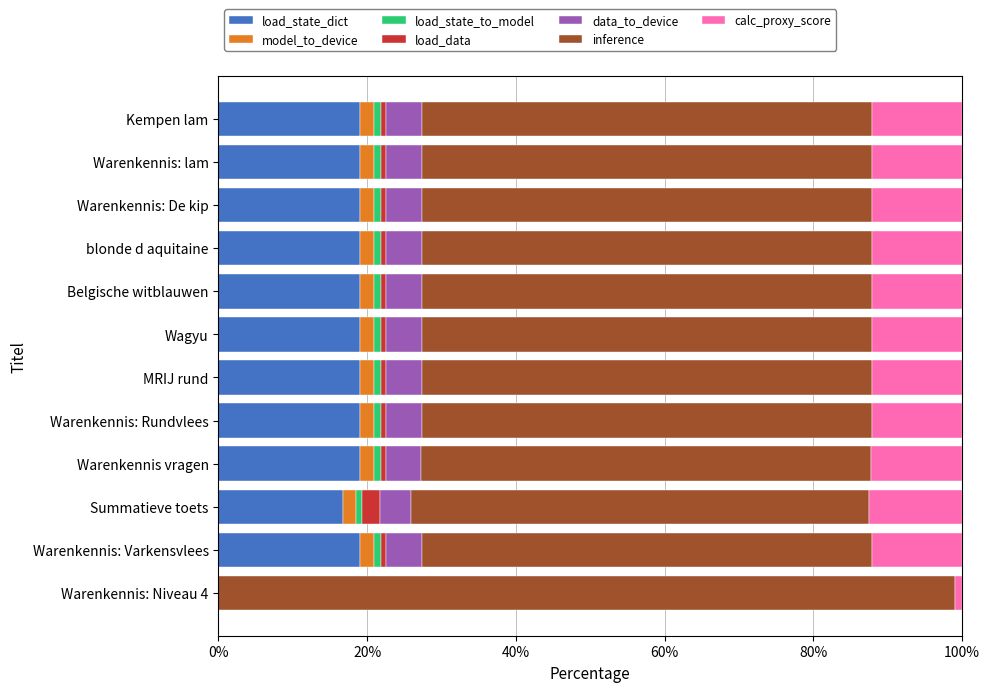

The load_state_dict series shows 27.8 at Warenkennis: De kip. True or false?

False